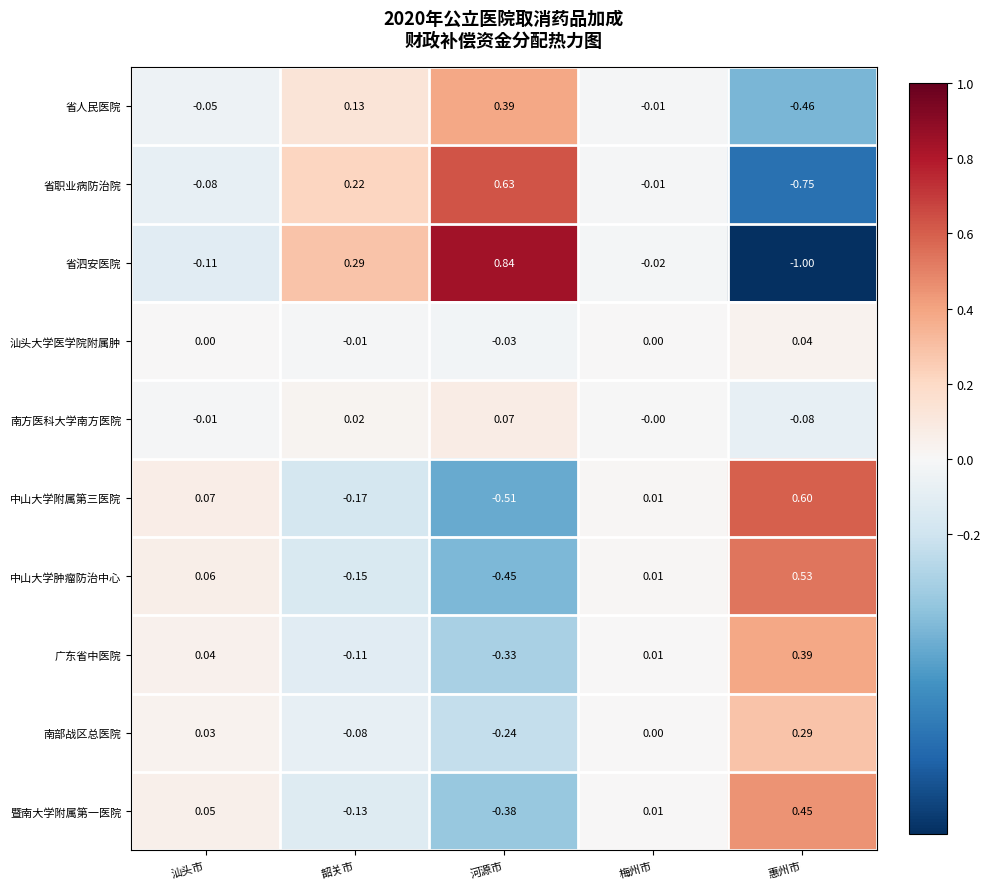

How many data points in 省职业病防治院 are less than 0?

3